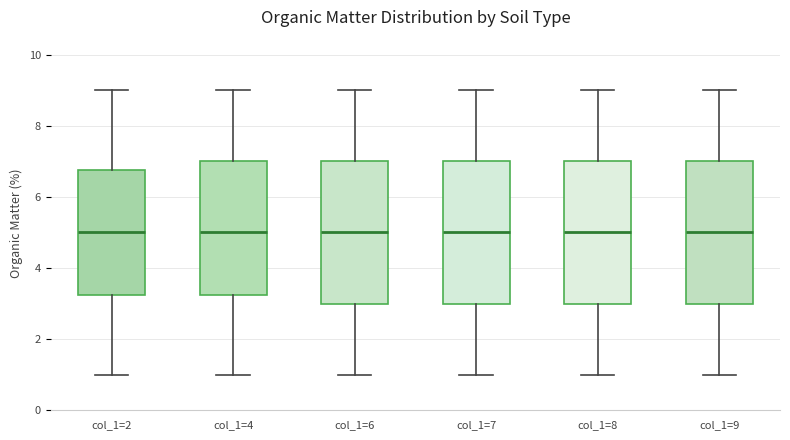

Where is the upper edge of the box for col_1=9 on the y-axis? The values are not printed on the chart, so give them approximately, as read against the axis.

7.0